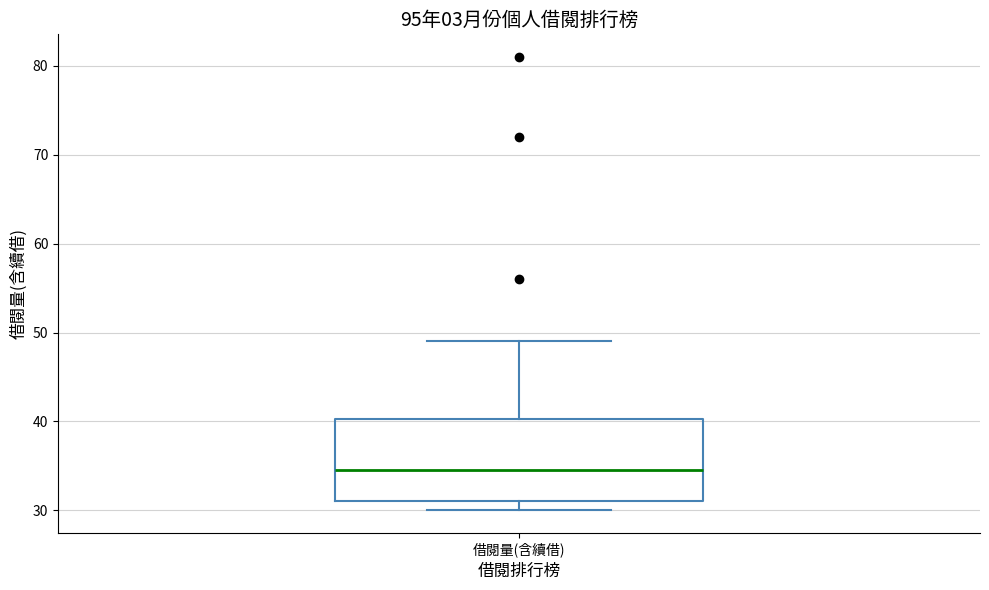

Transcribe this box plot: give where the median line is, the range the box spans, and where the two whiskers end, as read against the y-axis. The values are not printed on the chart, so give them approximately, as read against the axis.

median 35, box 31 to 40, whiskers 30 to 49